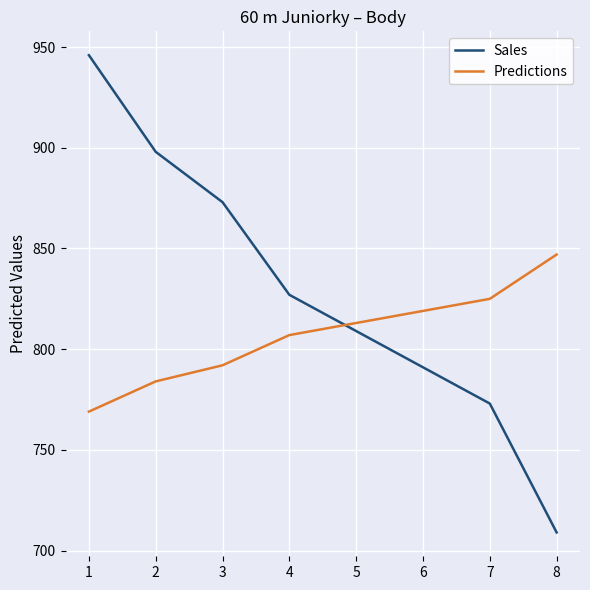

How many times do Sales and Predictions cross each other?

1